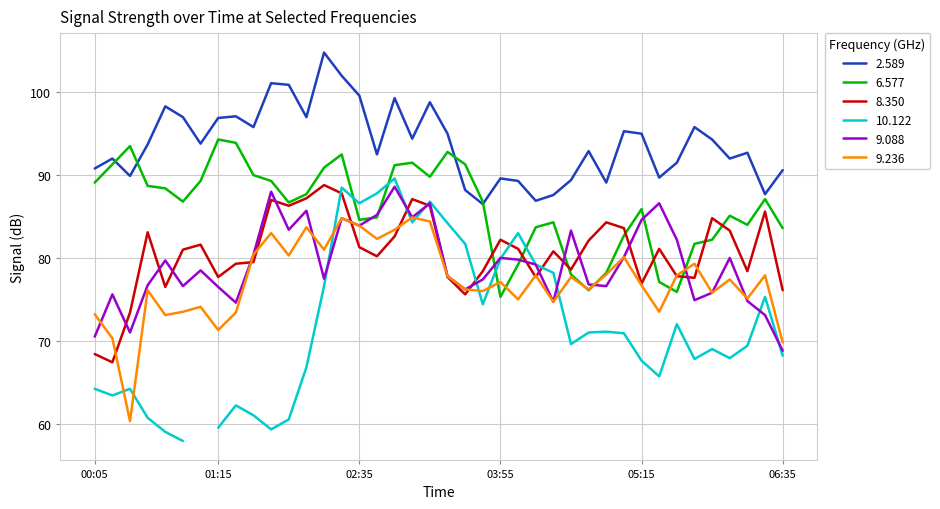

The 9.236 series shows 82.3 at 1995/09/08 02:45. True or false?

True